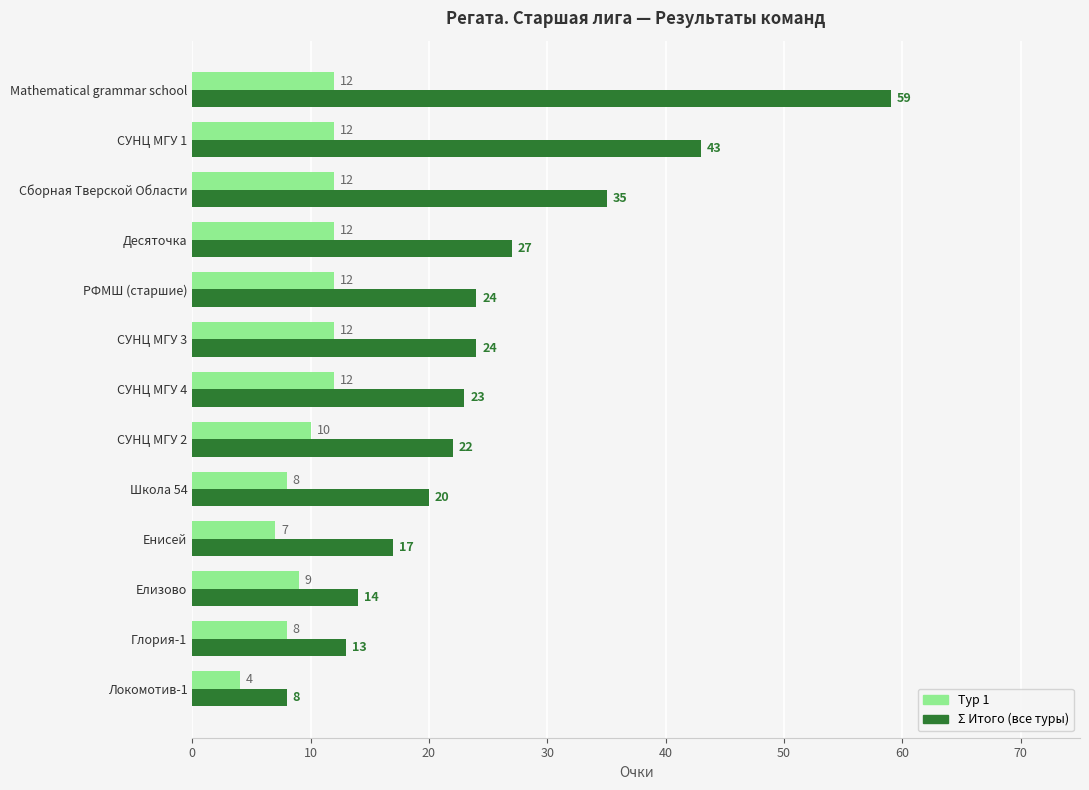

At which category does the chart reach its peak across all series?

Mathematical grammar school